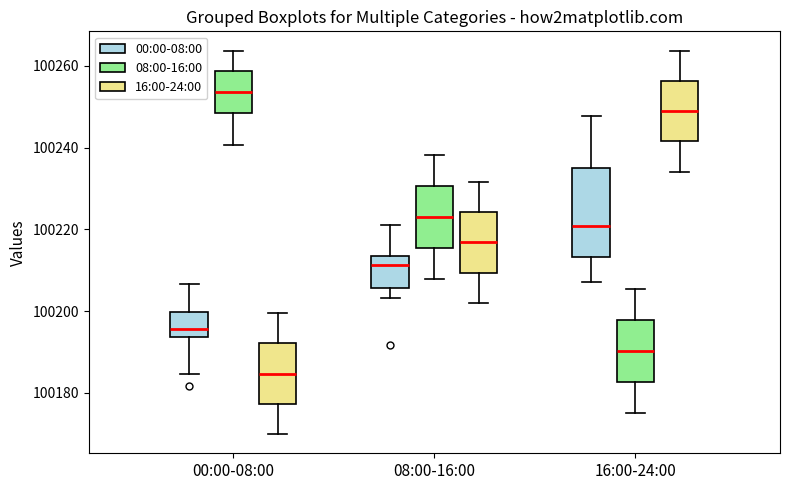

Comparing the boxes themselves (not the whiskers), which one is the tallest?

16:00-24:00 (00:00-08:00)